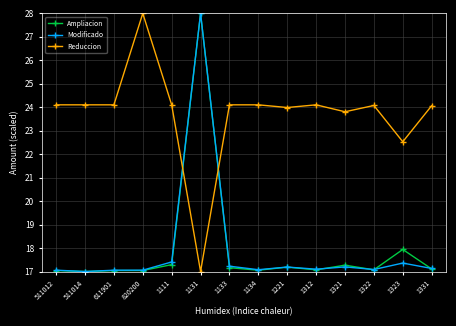

What is the value of the Ampliacion point at the 4th from the left?

17.0